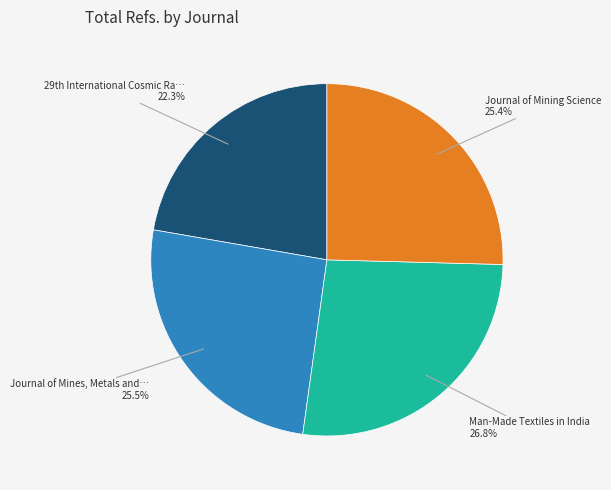

Is there a majority slice in this chart?

No